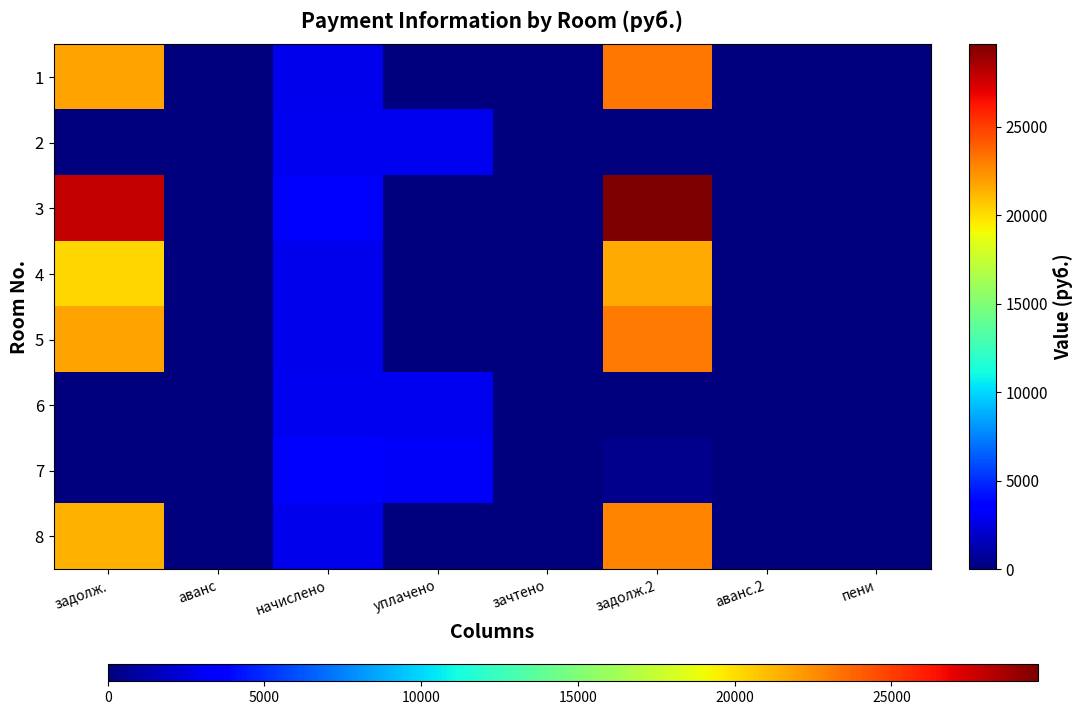

Which series has the largest total across all categories?

3